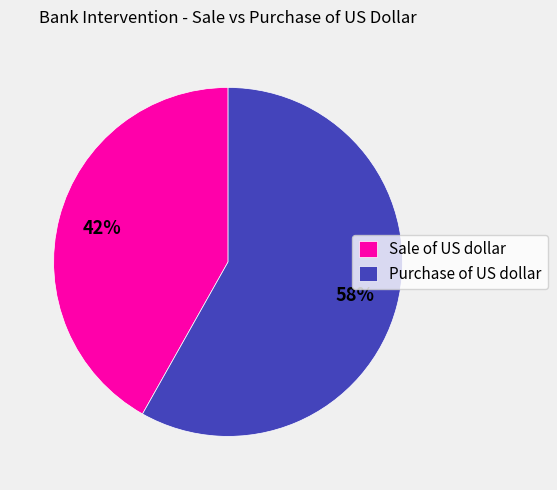

Is it true that Purchase of US dollar is 58% of the pie?

True